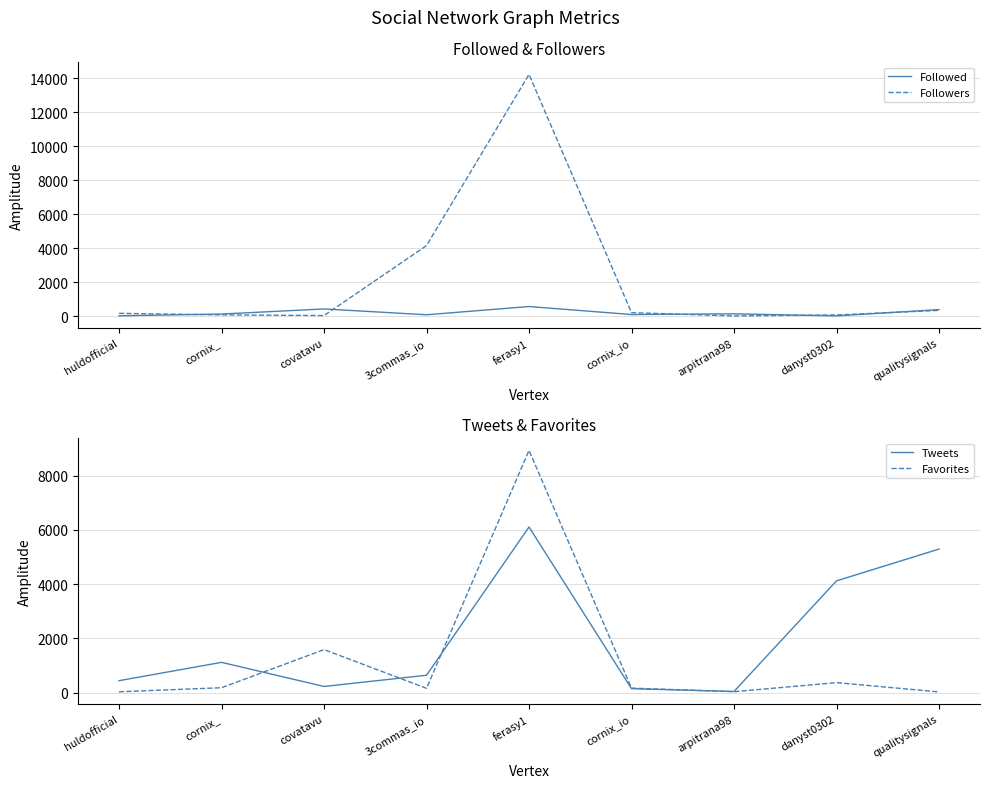

Which series ends up on top after the final intersection of Favorites and Followed?

Followed